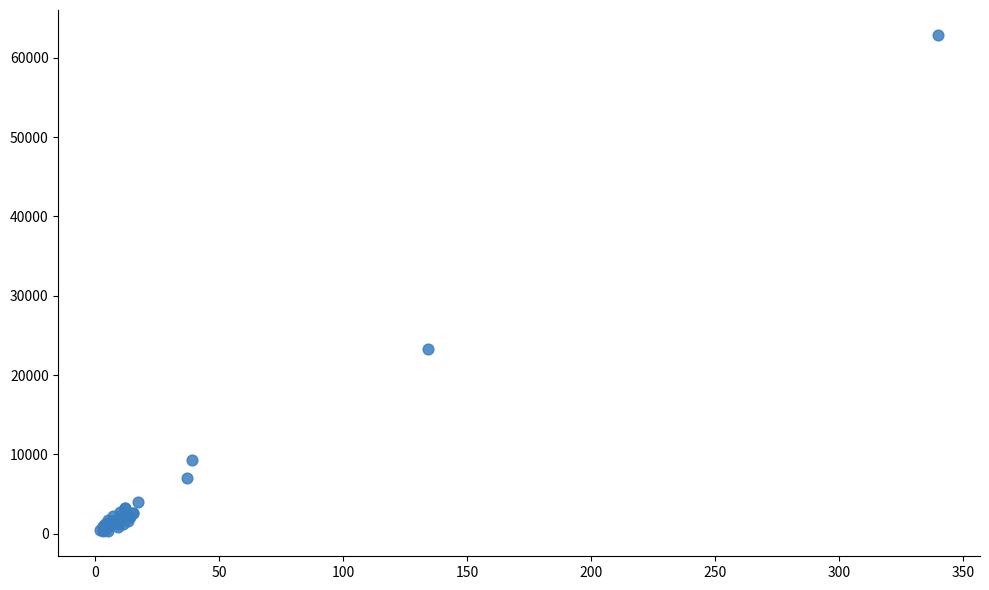

What Y value in the scatter plot is closest to 31591?

23292